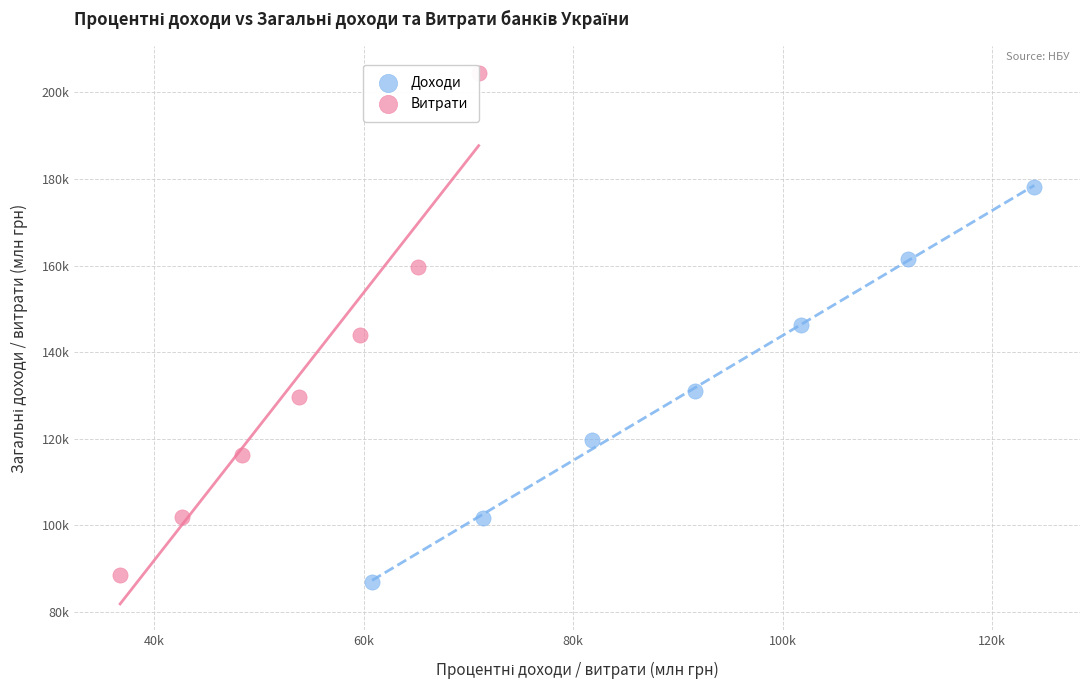

What are all the series names shown in the legend?

Доходи, Витрати